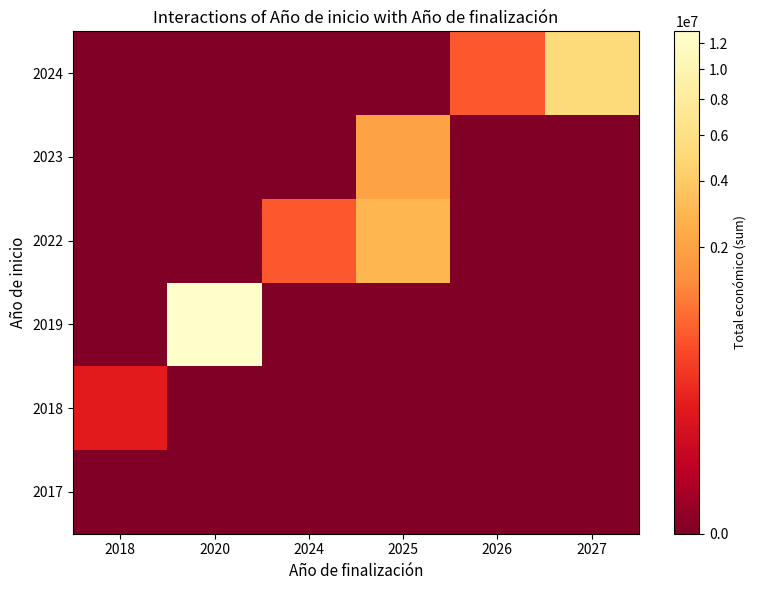

Which label corresponds to the smallest value in the chart?

2018